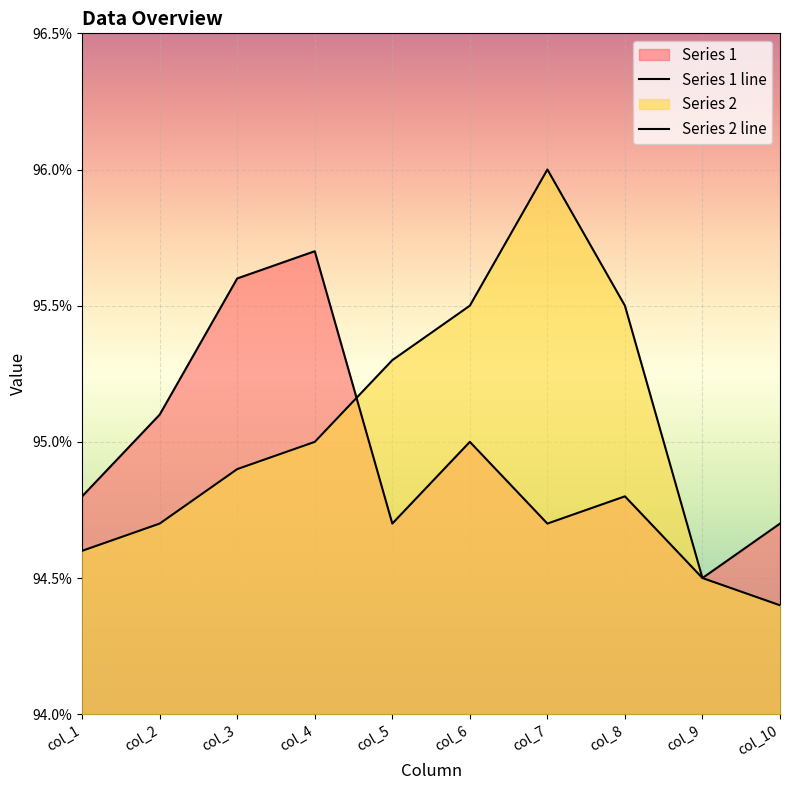

What is the value of the Series 2 line point at the 8th from the left?

95.5